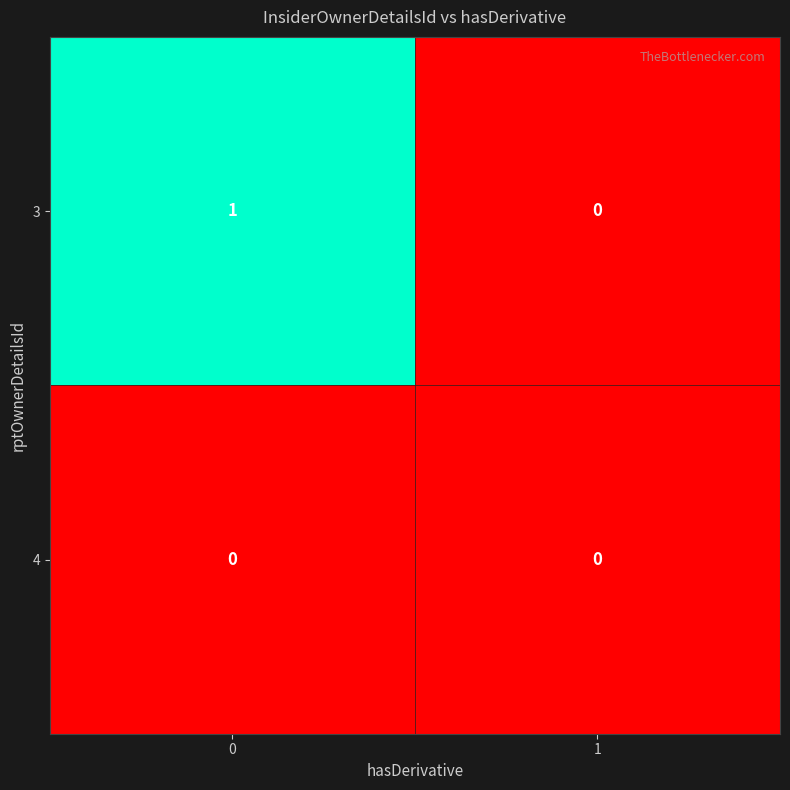

Rank the series by their maximum value, from lowest to highest.

4, 3